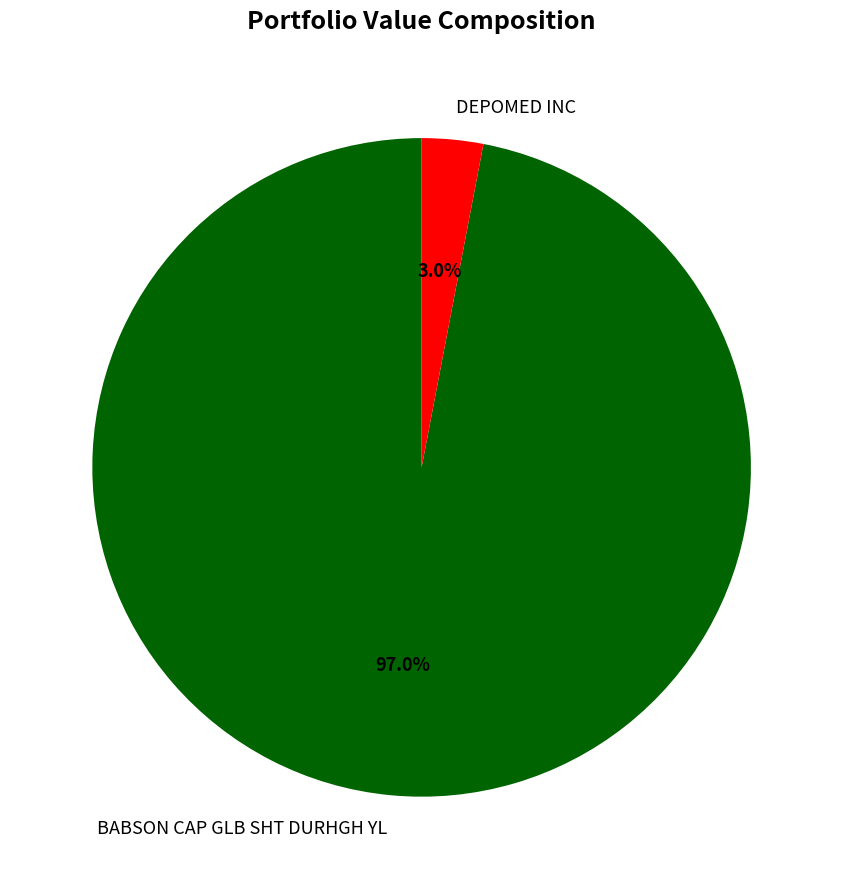

Which has a higher value, BABSON CAP GLB SHT DURHGH YL or DEPOMED INC?

BABSON CAP GLB SHT DURHGH YL